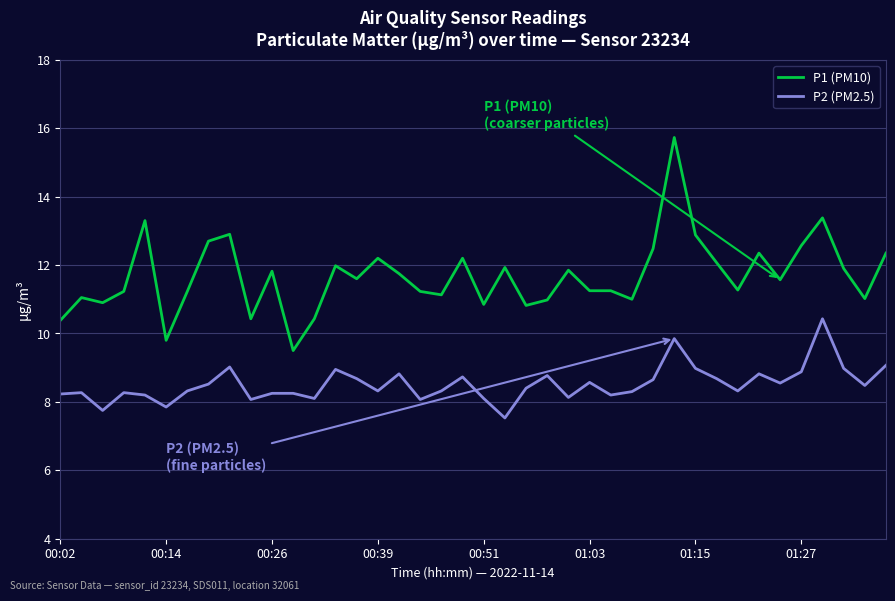

What is the greatest value displayed?

15.7